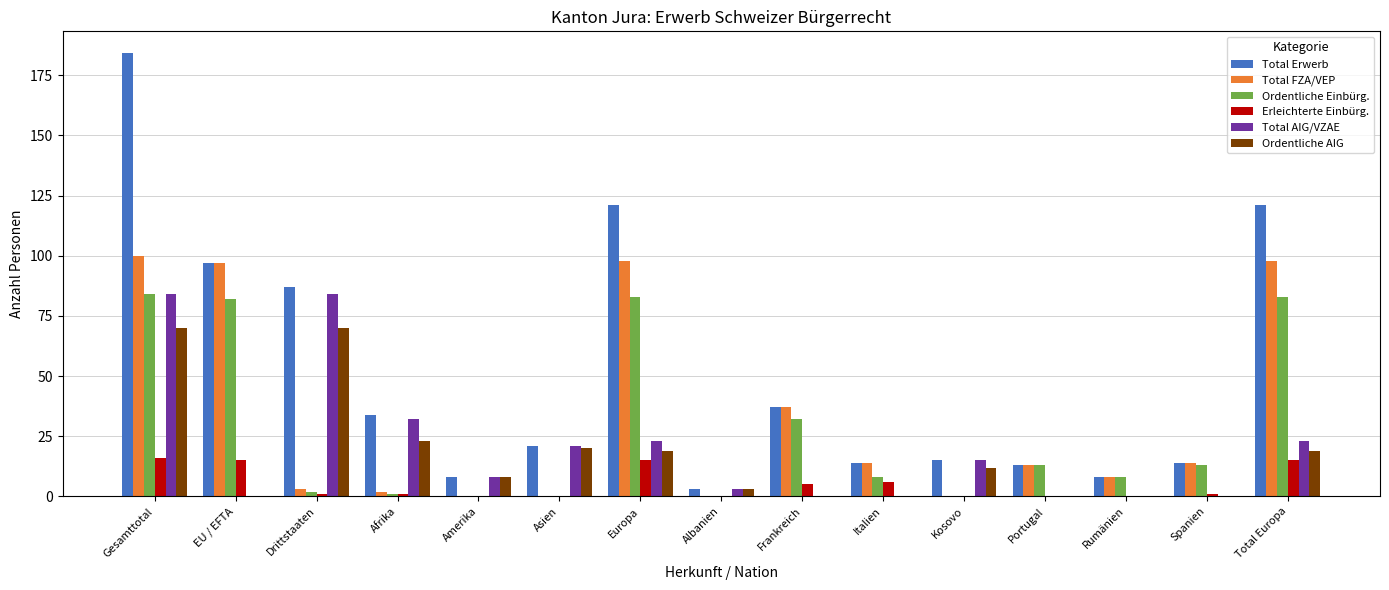

What are all the series names shown in the legend?

Total Erwerb, Total FZA/VEP, Ordentliche Einbürg., Erleichterte Einbürg., Total AIG/VZAE, Ordentliche AIG